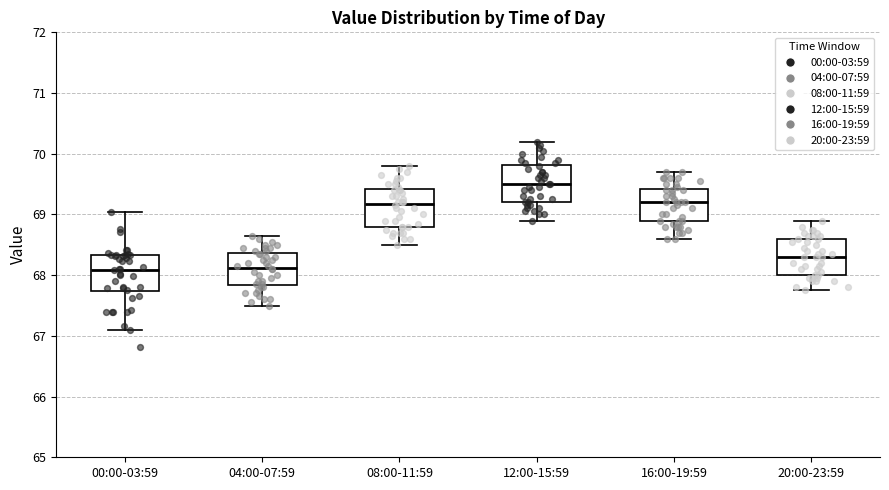

Where does the median line of the box for 20:00-23:59 sit on the y-axis? The values are not printed on the chart, so give them approximately, as read against the axis.

68.3